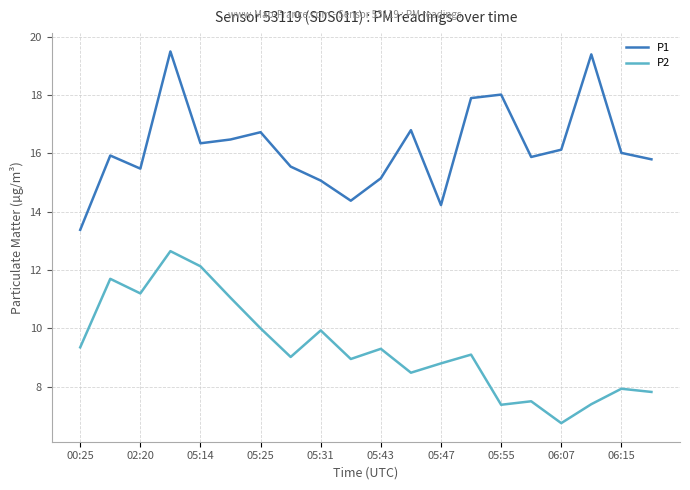

True or false: P1 and P2 cross at least once.

False